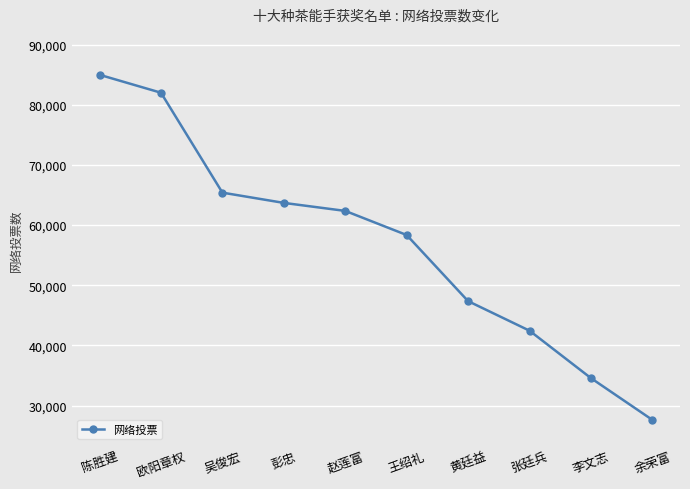

How many lines are shown in the chart?

1